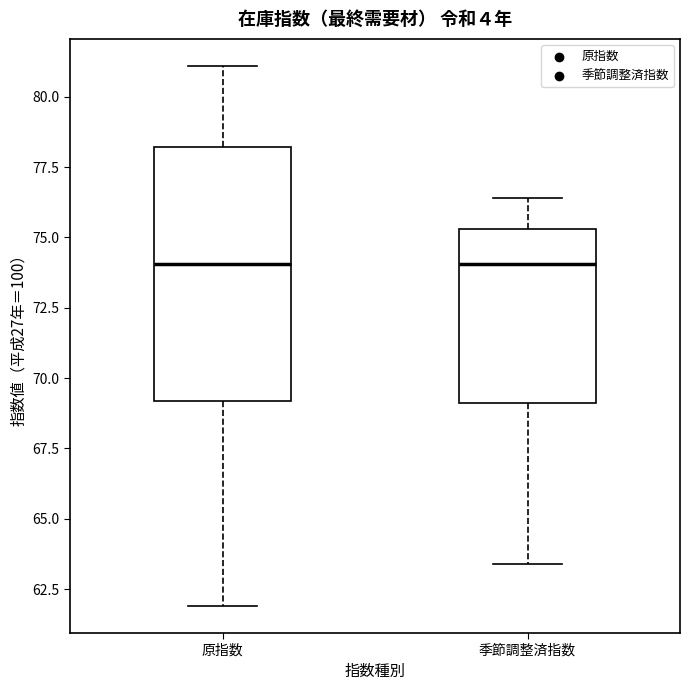

Reading left to right, transcribe this box plot: for each box, give where its median line is, the range the box spans, and where its two whiskers end, as read against the y-axis. The values are not printed on the chart, so give them approximately, as read against the axis.

原指数: median 74.0, box 69.0 to 78.0, whiskers 62.0 to 81.0
季節調整済指数: median 74.0, box 69.0 to 75.5, whiskers 63.5 to 76.5